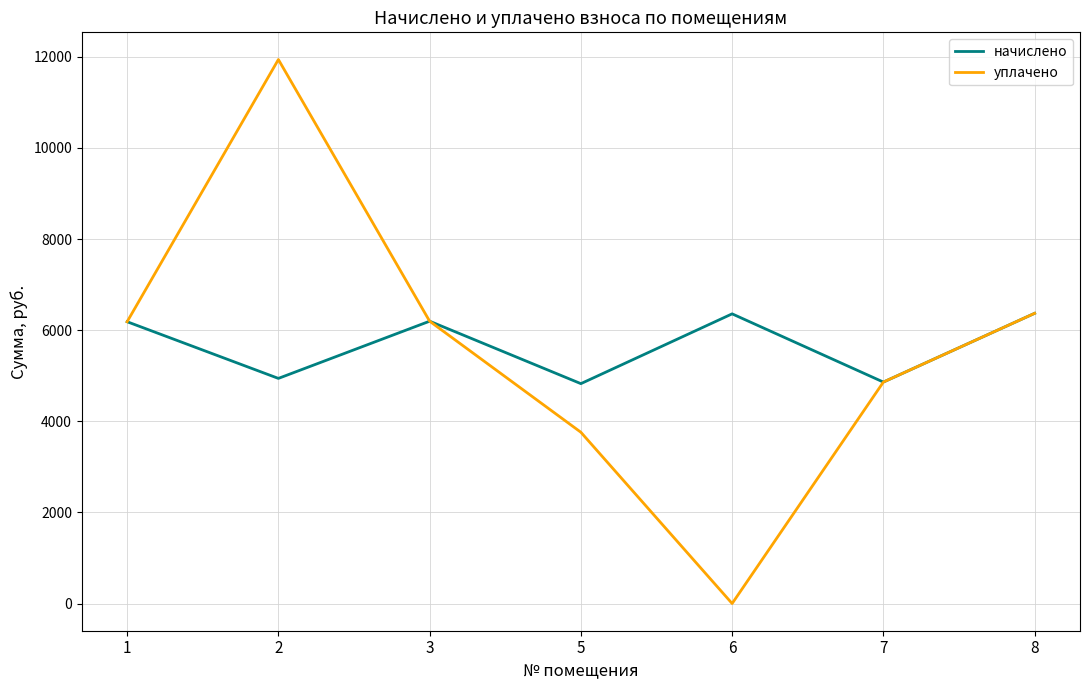

Where is the first local minimum for начислено?

2